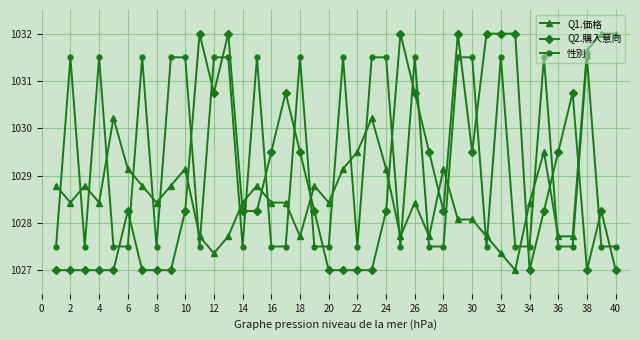

What is the difference between the maximum and second lowest values in the 性別 series?

4.0